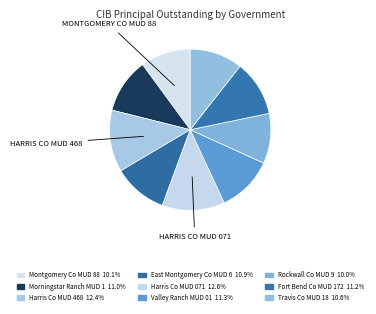

How many slices are in this pie chart?

9